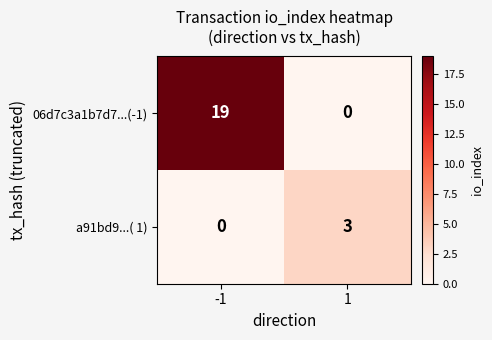

The value of a91bd9...( 1) at -1 is -2. True or false?

False